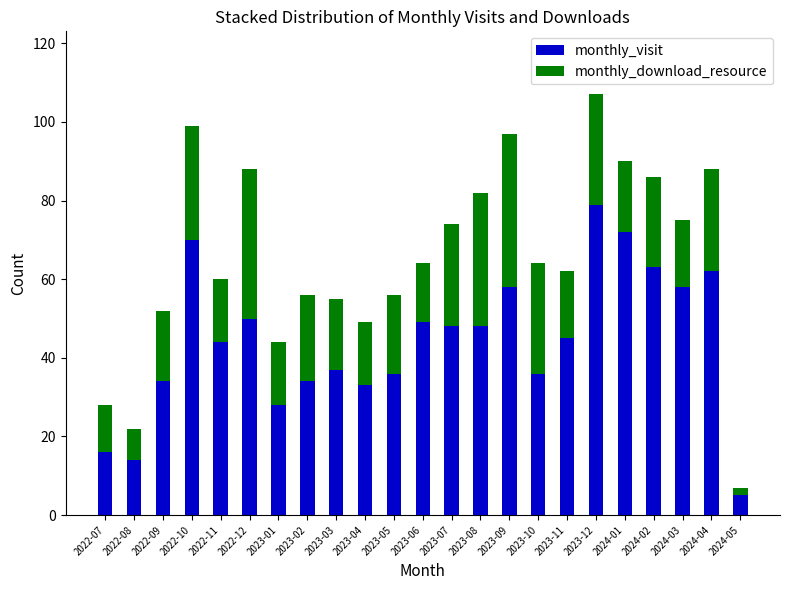

What are all the series names shown in the legend?

monthly_visit, monthly_download_resource